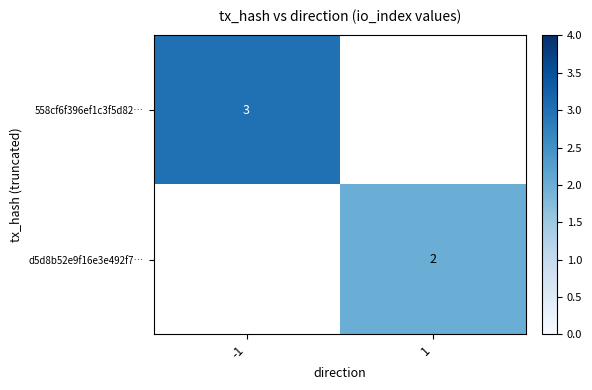

Is it true that 558cf6f396ef1c3f5d82… equals 0.9 at -1?

False